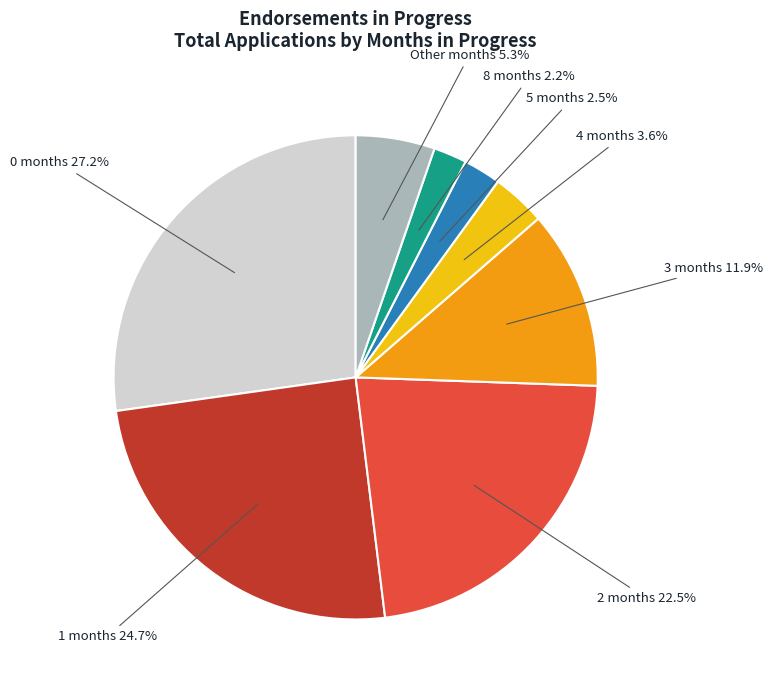

Does any single category account for the majority?

No